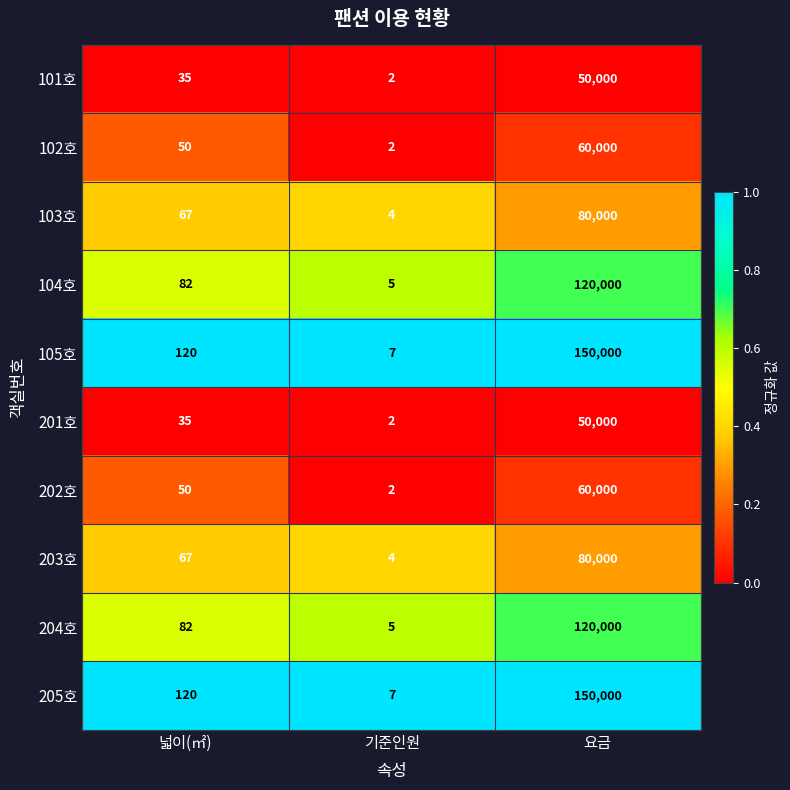

How many data points does each series have?

3